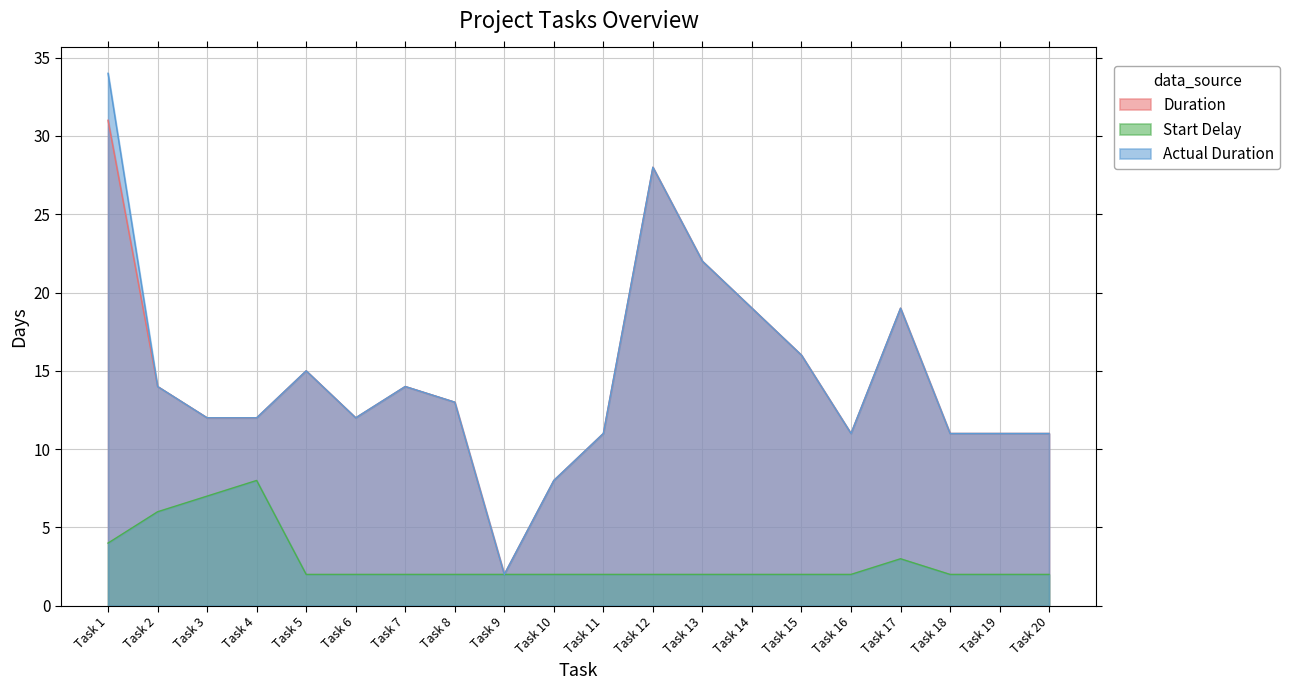

What is the sum of the Actual Duration values at Task 19 and Task 5?

26